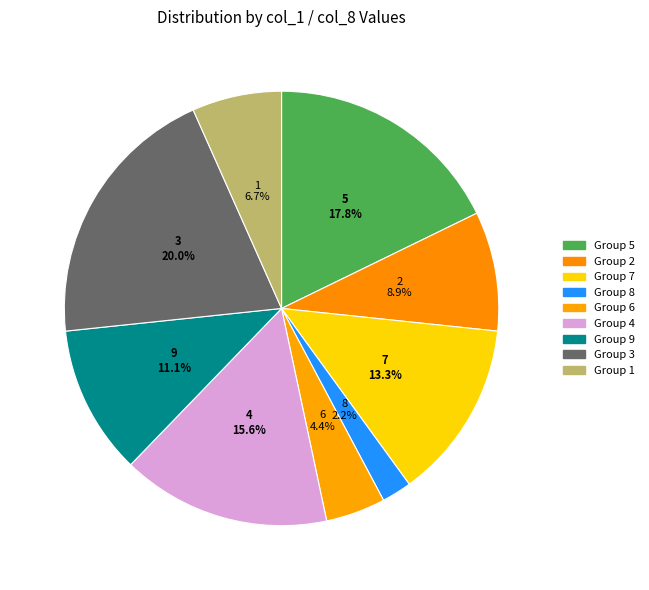

Rank the categories by value from lowest to highest.

8, 6, 1, 2, 9, 7, 4, 5, 3